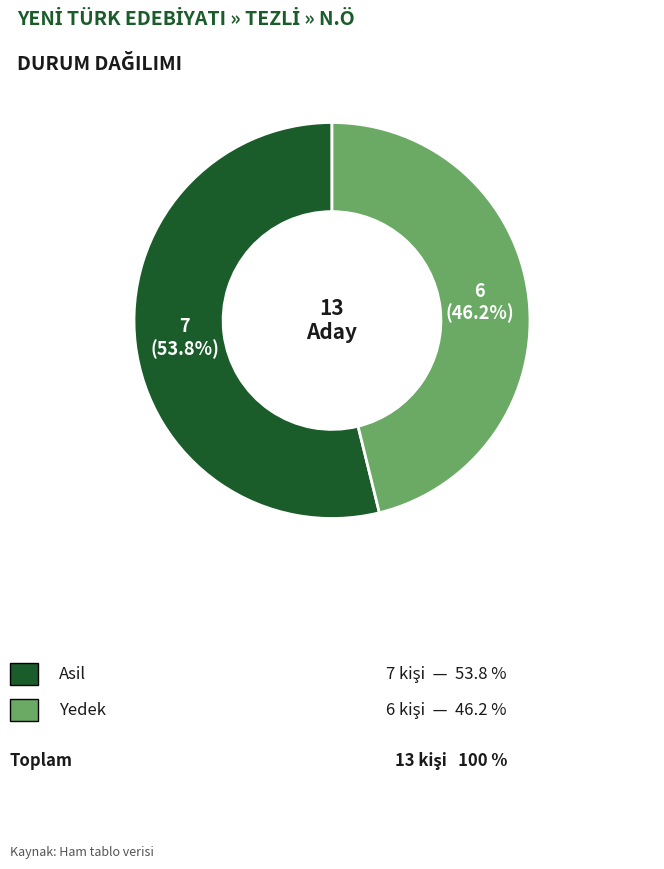

Is there a majority slice in this chart?

Yes